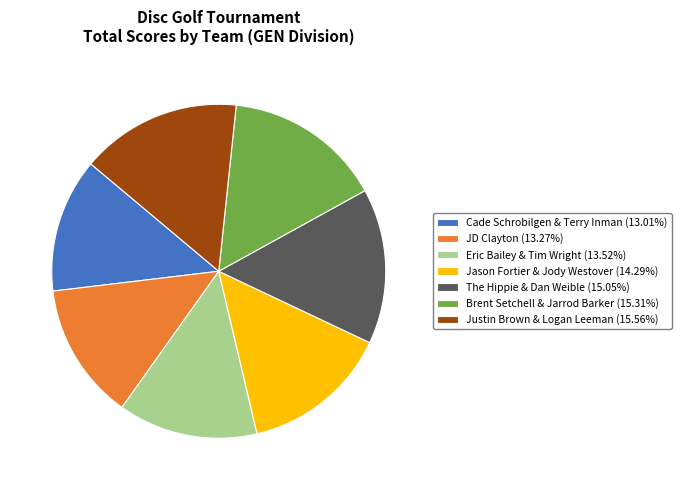

What is the ratio of the value at Cade Schrobilgen & Terry Inman (13.01%) to the value at The Hippie & Dan Weible (15.05%)?

0.9